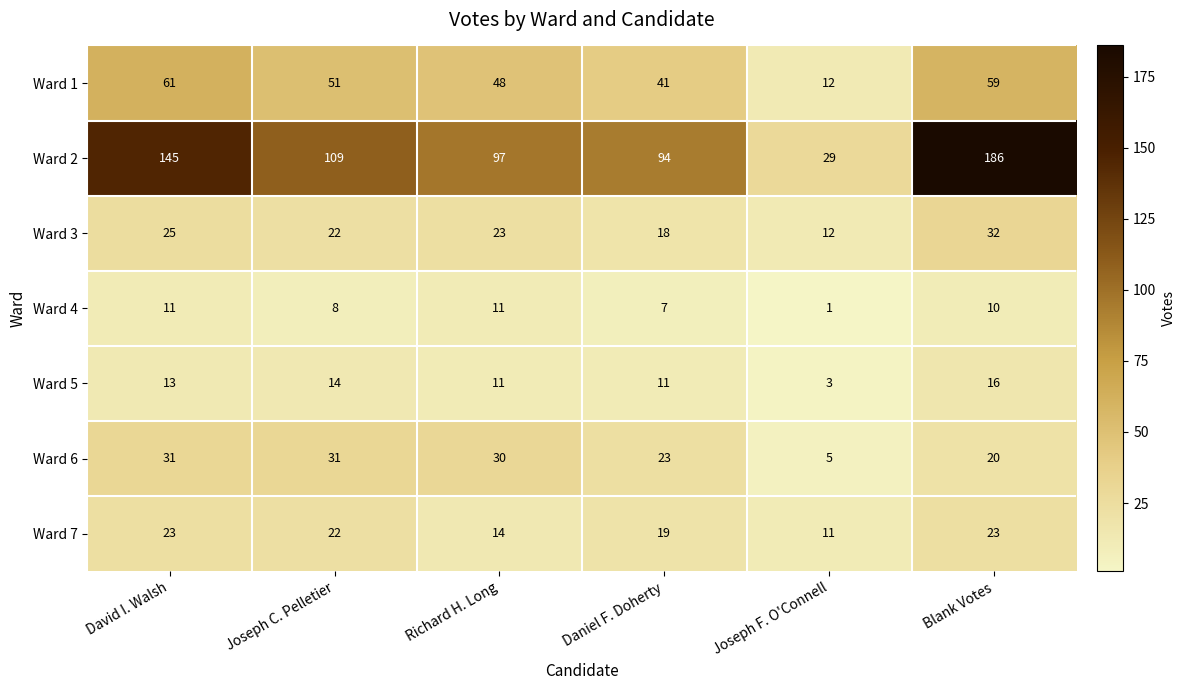

What is the average value of the Ward 2 series?

110